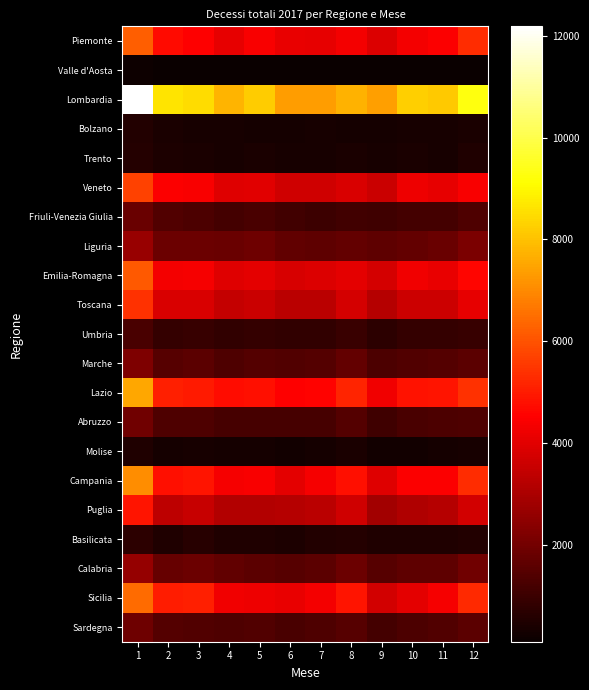

Reading right to left, extract all data points from this chart.

Piemonte: 12=5335	11=4459	10=4327	9=3886	8=4350	7=4074	6=4138	5=4401	4=4081	3=4536	2=4686	1=6239
Valle d'Aosta: 12=136	11=117	10=128	9=113	8=107	7=115	6=117	5=124	4=110	3=121	2=126	1=180
Lombardia: 12=9263	11=8155	10=8221	9=7382	8=7745	7=7339	6=7361	5=8189	4=7752	3=8469	2=8631	1=12183
Bolzano: 12=400	11=383	10=382	9=339	8=303	7=343	6=316	5=331	4=355	3=351	2=397	1=571
Trento: 12=507	11=376	10=432	9=373	8=420	7=376	6=385	5=409	4=387	3=435	2=438	1=625
Veneto: 12=4424	11=4112	10=4211	9=3576	8=3846	7=3659	6=3660	5=3978	4=3970	3=4431	2=4452	1=5699
Friuli-Venezia Giulia: 12=1344	11=1163	10=1178	9=1069	8=1101	7=1037	6=1116	5=1243	4=1158	3=1327	2=1402	1=1818
Liguria: 12=2160	11=1826	10=1756	9=1626	8=1743	7=1634	6=1664	5=1904	4=1813	3=1870	2=1880	1=2677
Emilia-Romagna: 12=4619	11=4142	10=4278	9=3749	8=4053	7=3920	6=3813	5=4049	4=3959	3=4379	2=4339	1=6115
Toscana: 12=4096	11=3630	10=3624	9=3216	8=3742	7=3275	6=3277	5=3581	4=3469	3=3867	2=3843	1=5395
Umbria: 12=943	11=887	10=878	9=722	8=975	7=827	6=832	5=885	4=846	3=946	2=863	1=1246
Marche: 12=1579	11=1461	10=1410	9=1309	8=1757	7=1459	6=1426	5=1443	4=1379	3=1592	2=1489	1=2186
Lazio: 12=5407	11=4890	10=4870	9=4300	8=5187	7=4554	6=4527	5=4795	4=4768	3=4983	2=5076	1=7524
Abruzzo: 12=1341	11=1305	10=1252	9=1079	8=1434	7=1230	6=1209	5=1225	4=1220	3=1347	2=1337	1=1978
Molise: 12=378	11=308	10=290	9=272	8=410	7=317	6=288	5=299	4=299	3=347	2=317	1=531
Campania: 12=5322	11=4484	10=4467	9=3959	8=4823	7=4366	6=4039	5=4432	4=4376	3=4912	2=4793	1=7074
Puglia: 12=3735	11=3193	10=3082	9=2873	8=3683	7=3277	6=3183	5=3150	4=3141	3=3518	2=3354	1=4905
Basilicata: 12=543	11=494	10=515	9=485	8=595	7=551	6=469	5=501	4=522	3=646	2=522	1=744
Calabria: 12=1980	11=1642	10=1628	9=1486	8=1859	7=1609	6=1515	5=1583	4=1669	3=1885	2=1779	1=2621
Sicilia: 12=5266	11=4366	10=4039	9=3730	8=4895	7=4317	6=4121	5=4236	4=4299	3=5102	2=5060	1=6447
Sardegna: 12=1597	11=1388	10=1314	9=1159	8=1515	7=1346	6=1281	5=1388	4=1338	3=1389	2=1445	1=1930